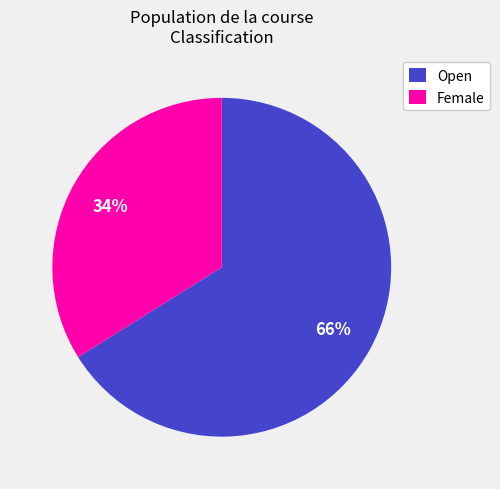

How many segments does this pie chart have?

2